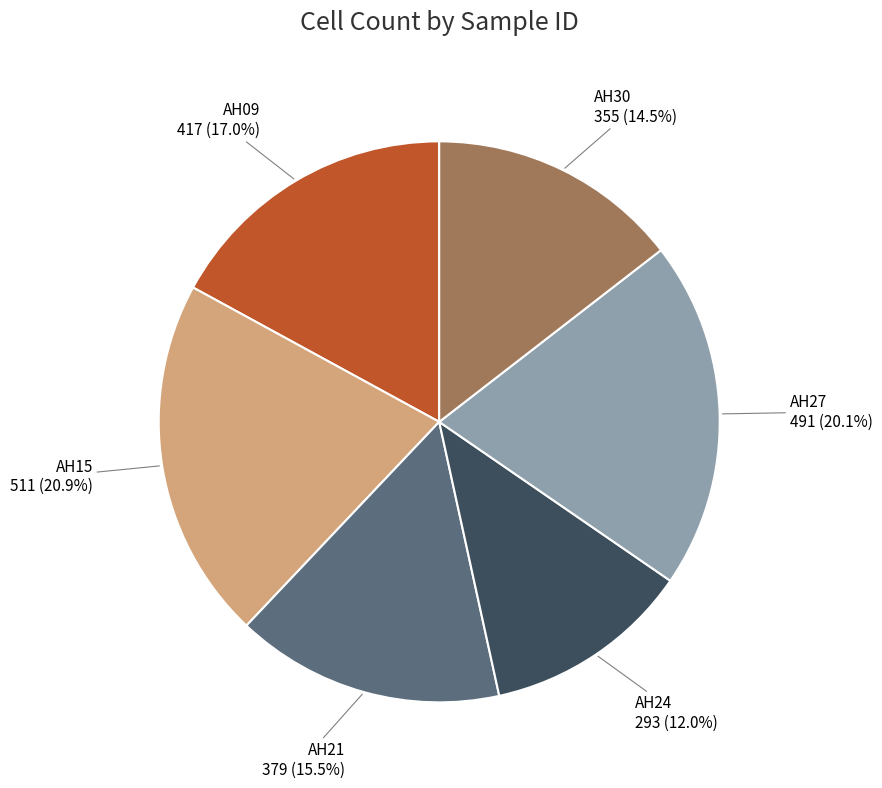

Is there any slice that represents more than half of the pie?

No